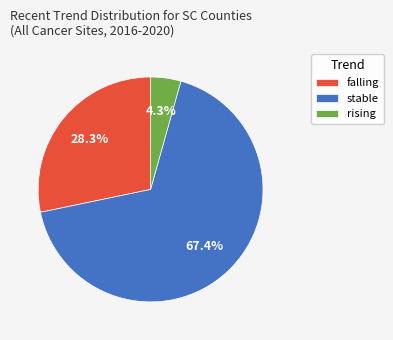

What is the largest slice in the pie chart?

stable